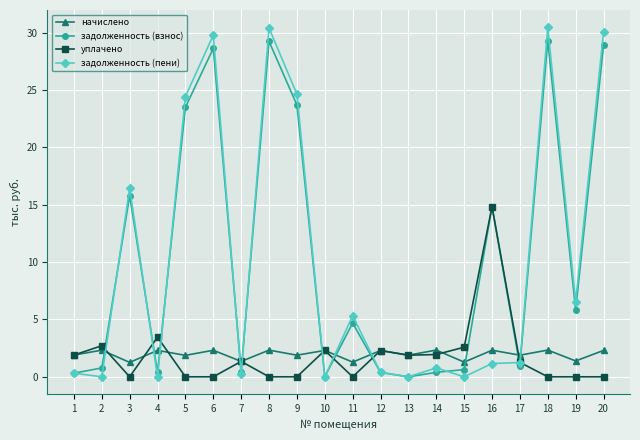

How many lines are shown in the chart?

4